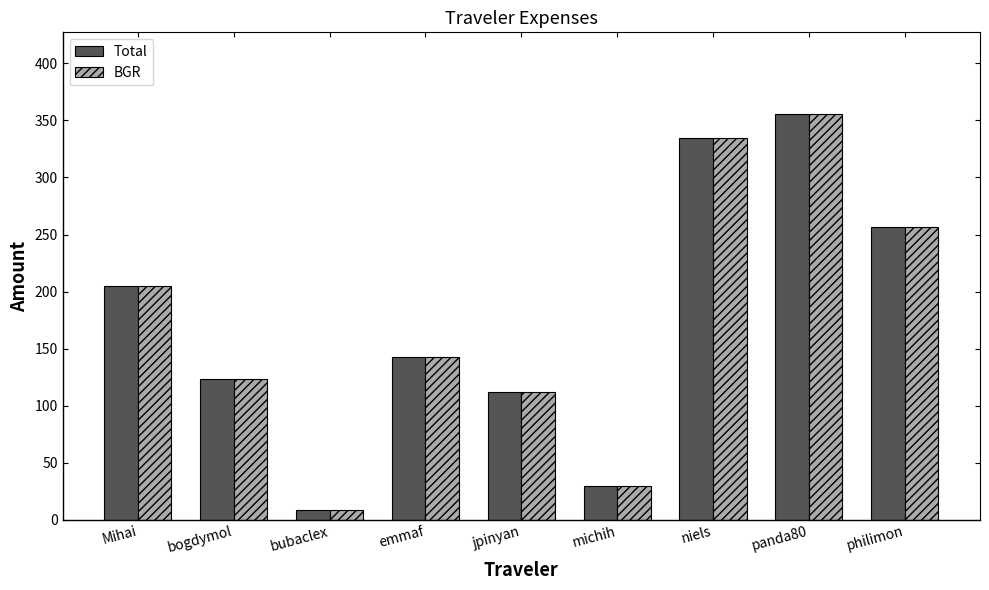

Does the chart contain any negative values?

No